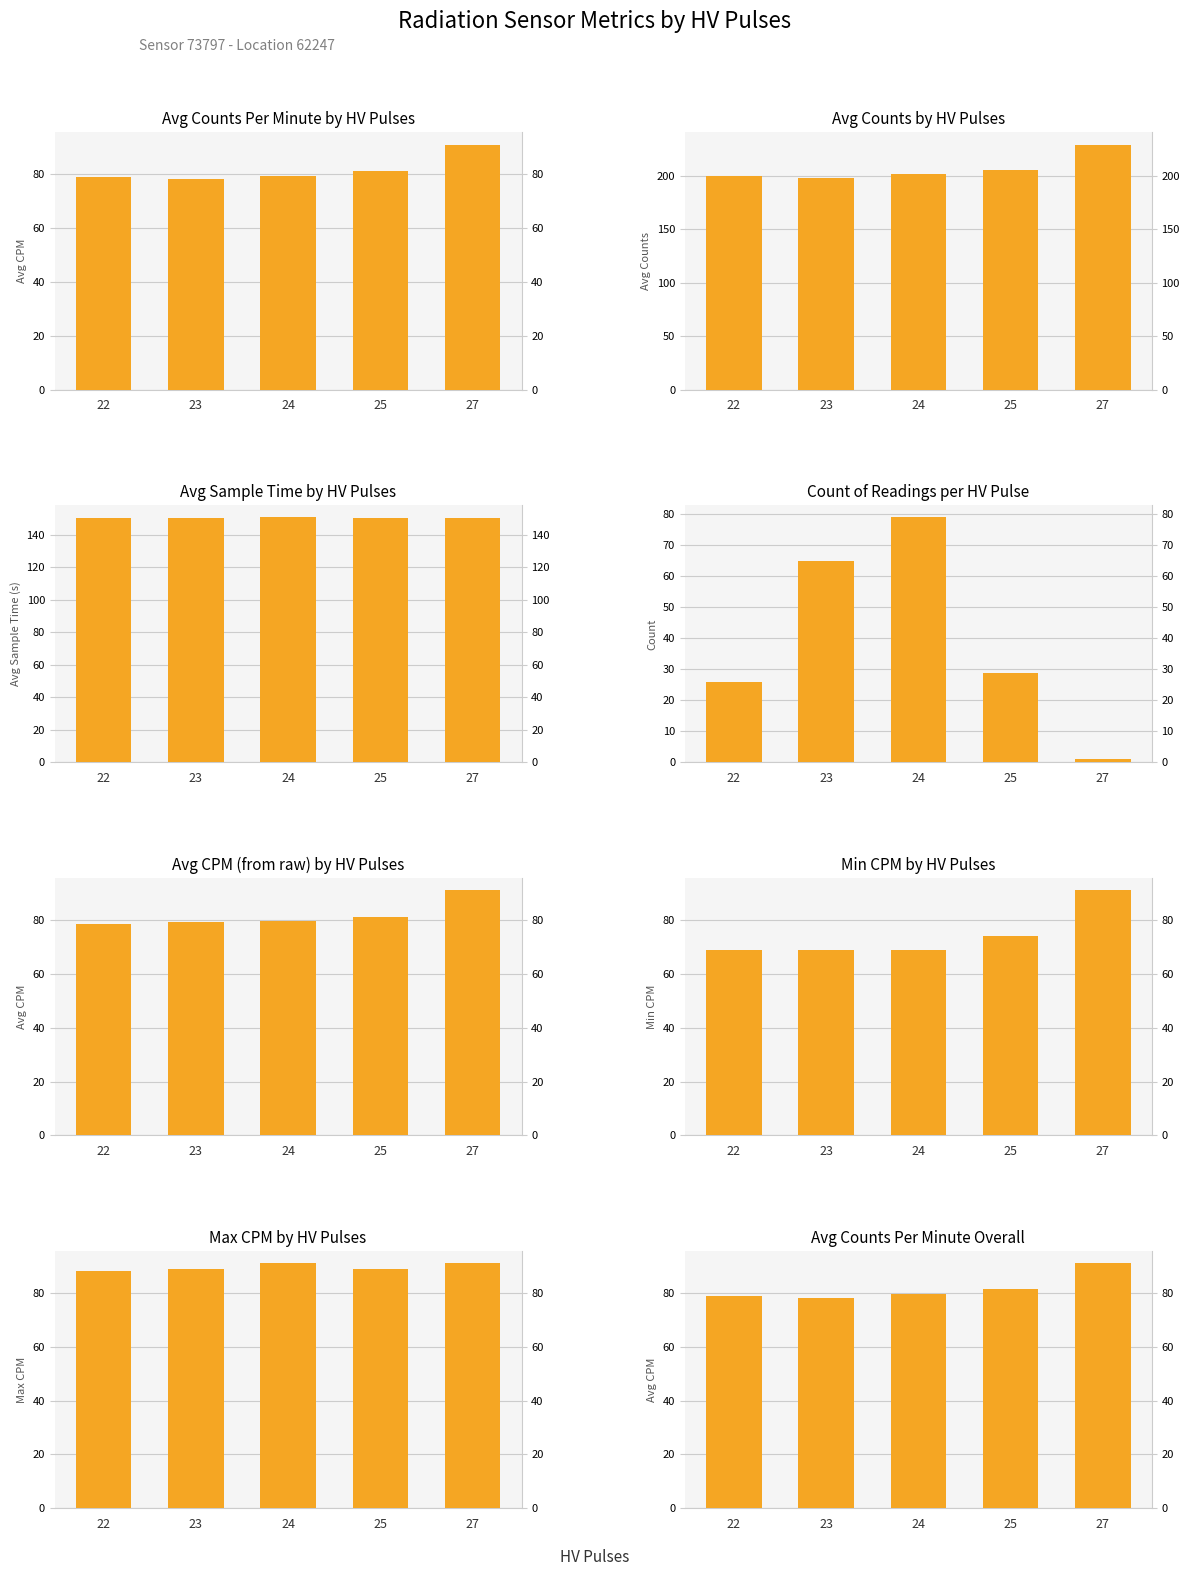

Reading left to right, transcribe all the data shown in this chart.

Avg CPM: 79.0	78.2	79.5	81.3	91.0
Avg Counts: 199.4	197.8	201.2	205.1	229.0
Avg Sample Time (s): 150.4	150.4	150.5	150.3	150.3
Count: 26.0	65.0	79.0	29.0	1.0
Min CPM: 69.0	69.0	69.0	74.0	91.0
Max CPM: 88.0	89.0	91.0	89.0	91.0